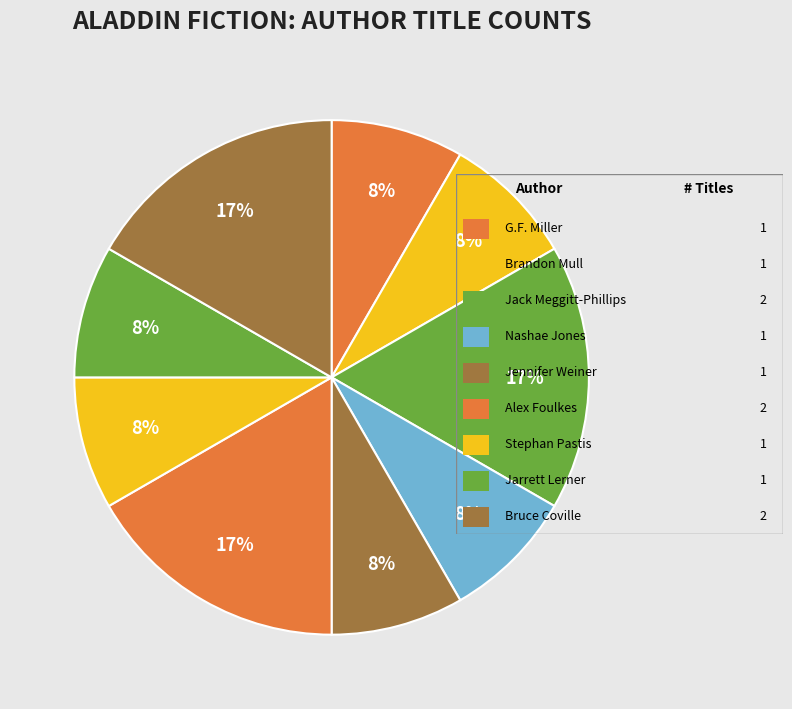

To the nearest percent, what is the difference between the largest and smallest slice percentages?

8%